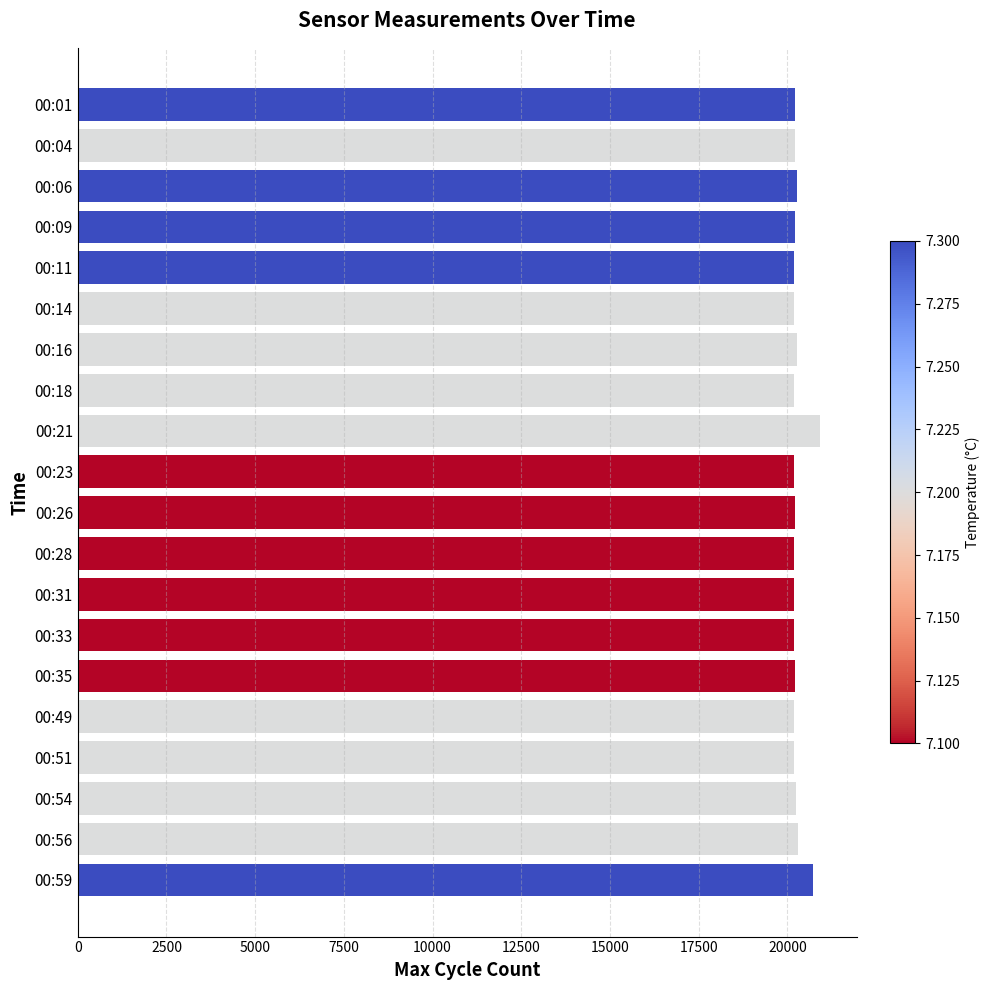

The value at 00:21 is 8133. True or false?

False